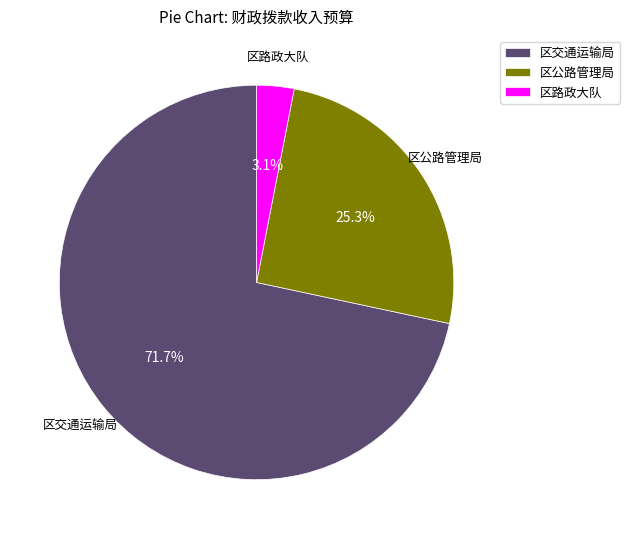

Rank the categories by value from lowest to highest.

区路政大队, 区公路管理局, 区交通运输局